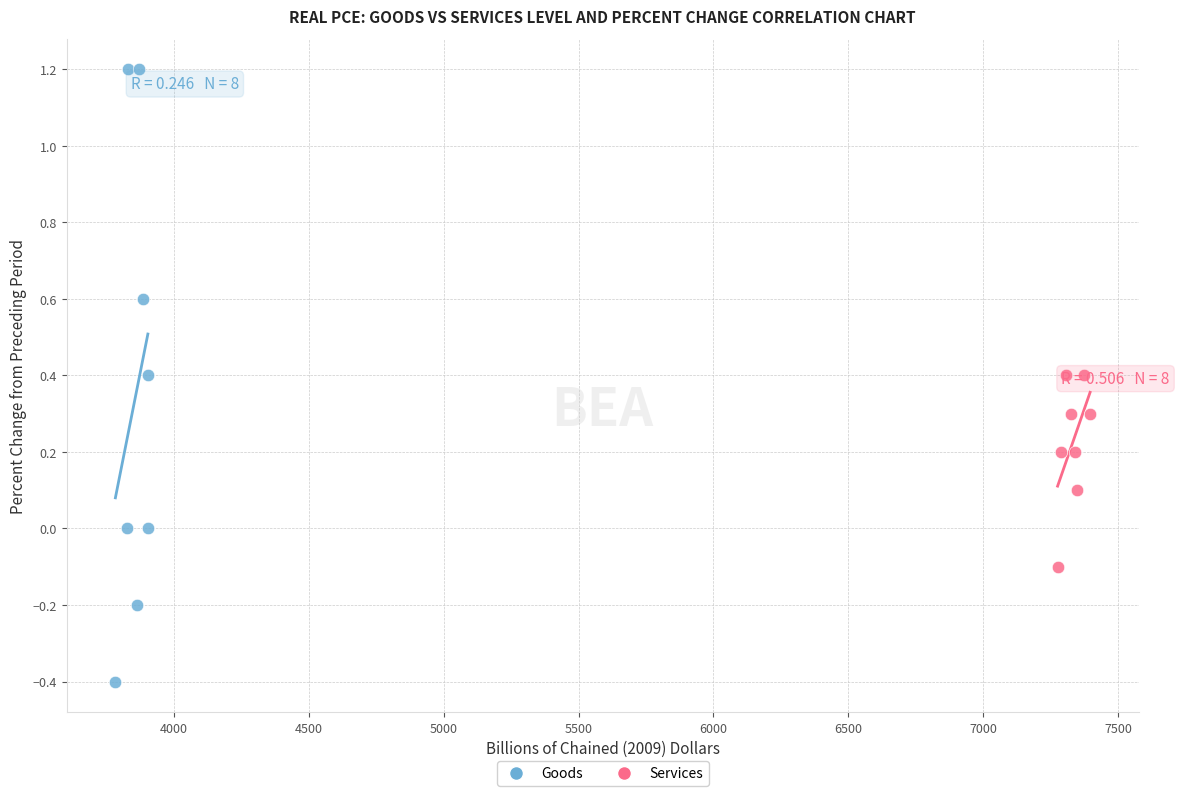

Which series contains the highest Y value?

Goods